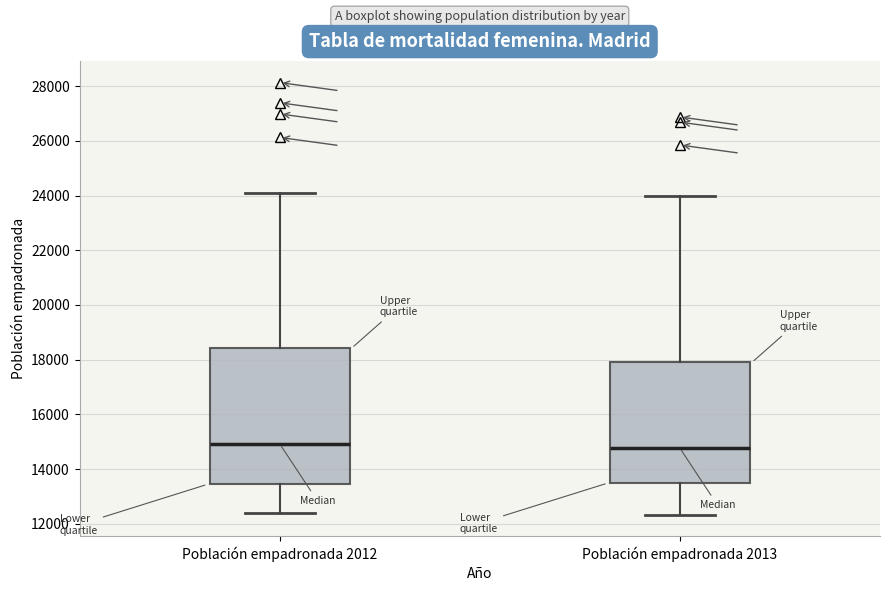

Reading left to right, transcribe this box plot: for each box, give where its median line is, the range the box spans, and where its two whiskers end, as read against the y-axis. The values are not printed on the chart, so give them approximately, as read against the axis.

Población empadronada 2012: median 15000, box 13400 to 18400, whiskers 12400 to 24000
Población empadronada 2013: median 14800, box 13400 to 17800, whiskers 12400 to 24000